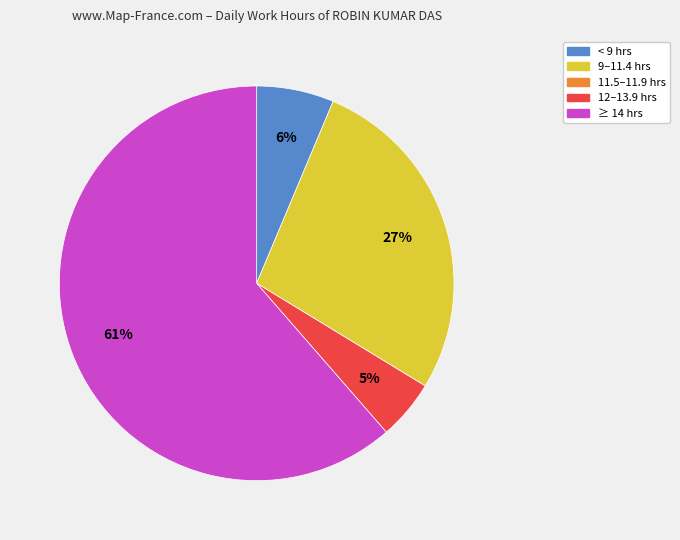

Is there a majority slice in this chart?

Yes